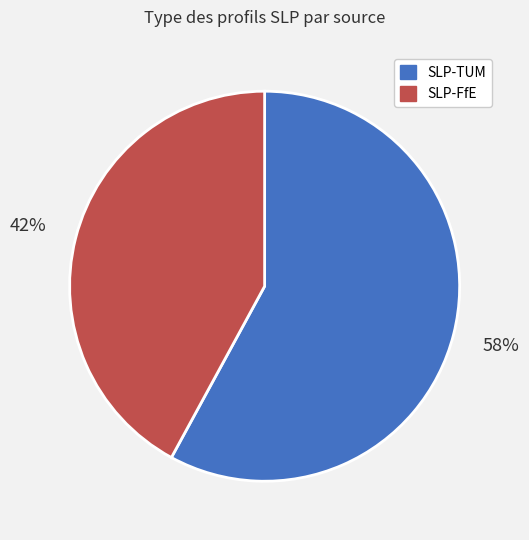

To the nearest percent, what is the average slice percentage?

50%